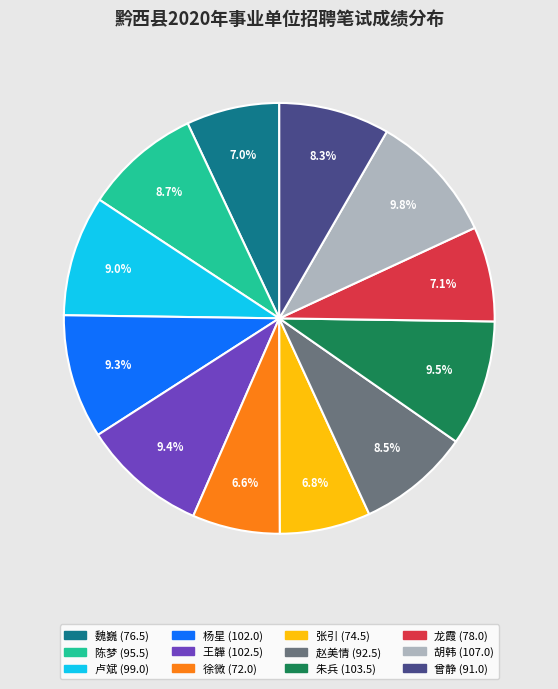

Which has a higher value, 陈梦 or 王韡?

王韡